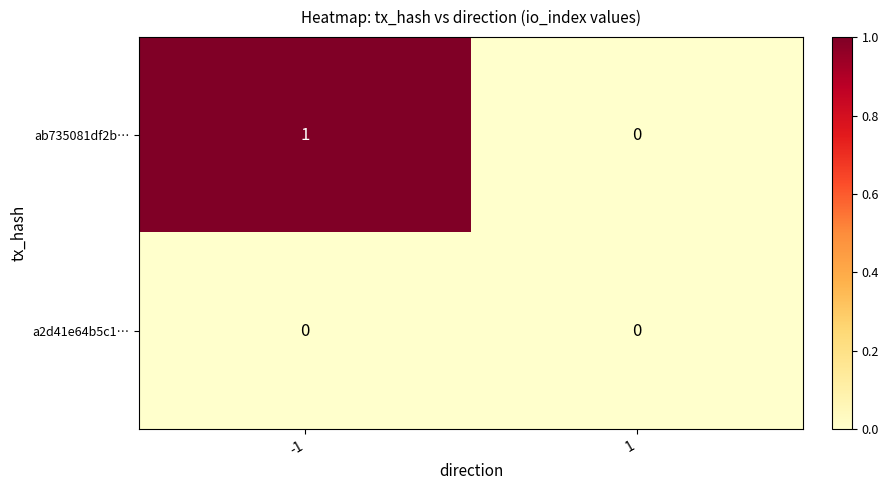

List the labels in order of ab735081df2b… value, smallest first.

1, -1